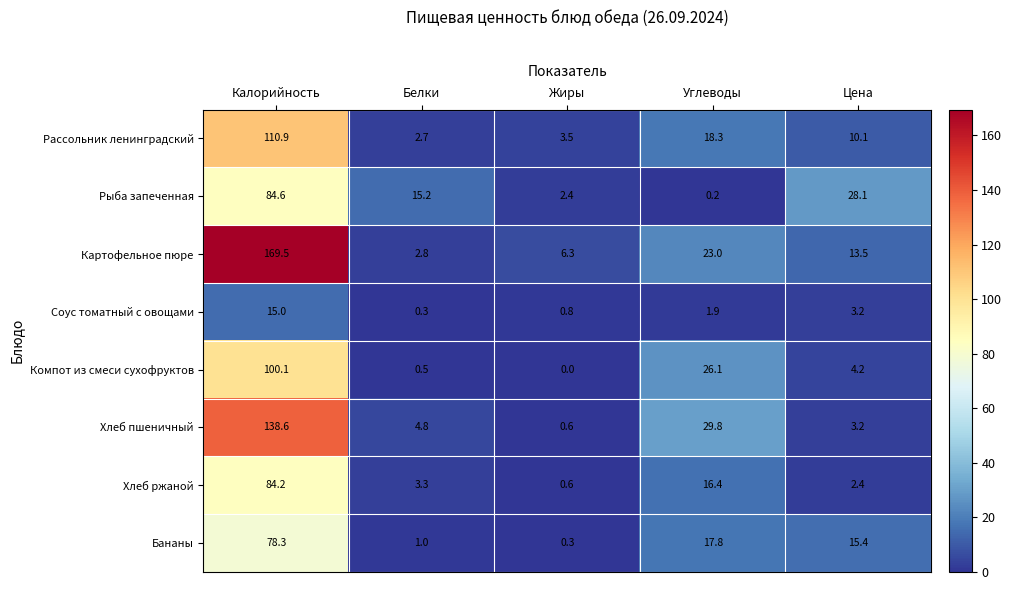

Which series changed the most between Жиры and Цена?

Рыба запеченная